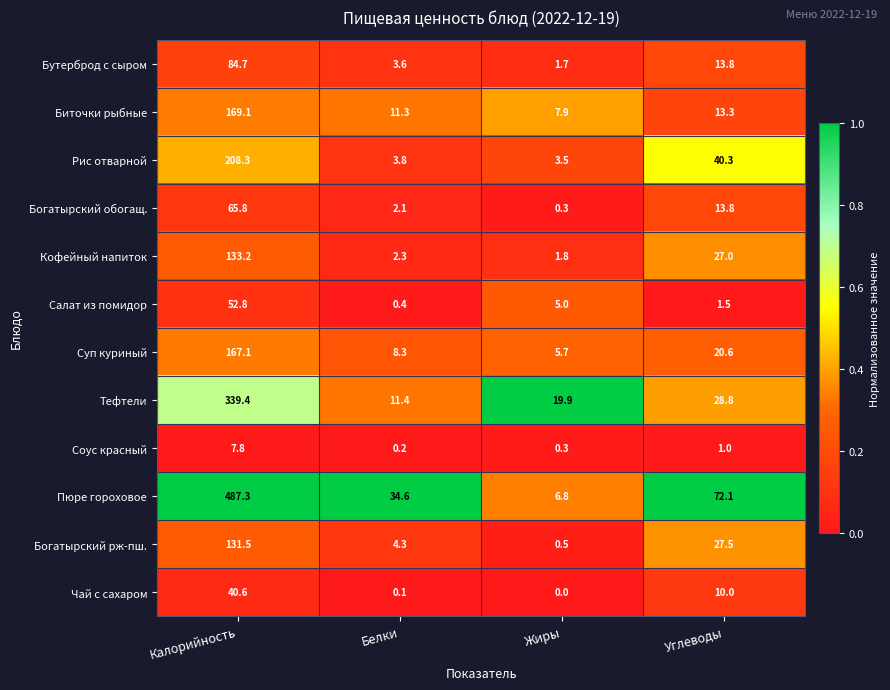

Rank the series at Белки from highest to lowest value.

Пюре гороховое, Тефтели, Биточки рыбные, Суп куриный, Богатырский рж-пш., Рис отварной, Бутерброд с сыром, Кофейный напиток, Богатырский обогащ., Салат из помидор, Соус красный, Чай с сахаром